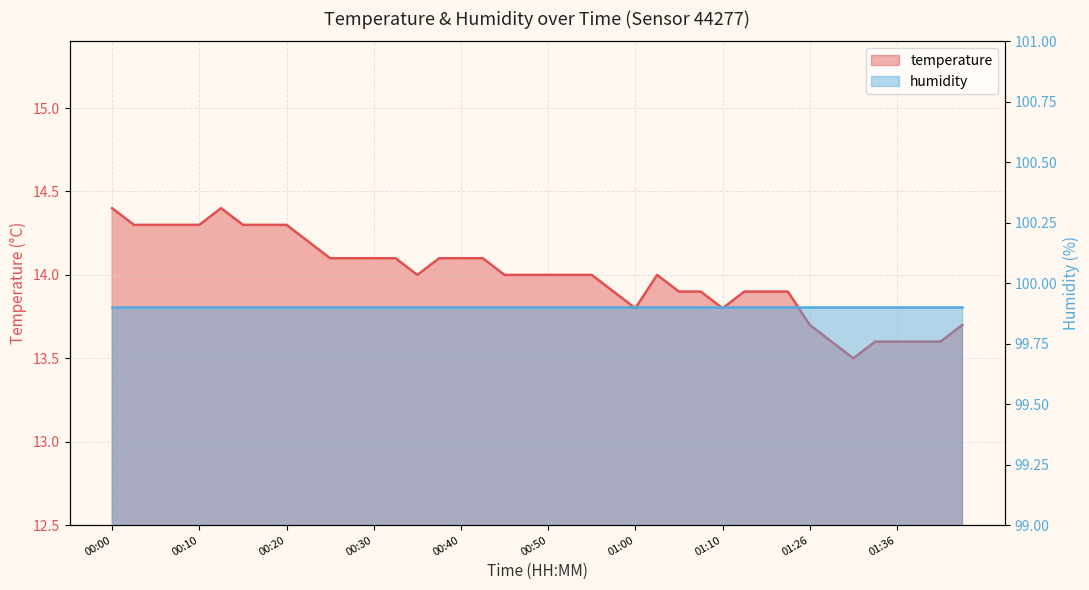

Is it true that the value at 01:31 is 8.4?

False